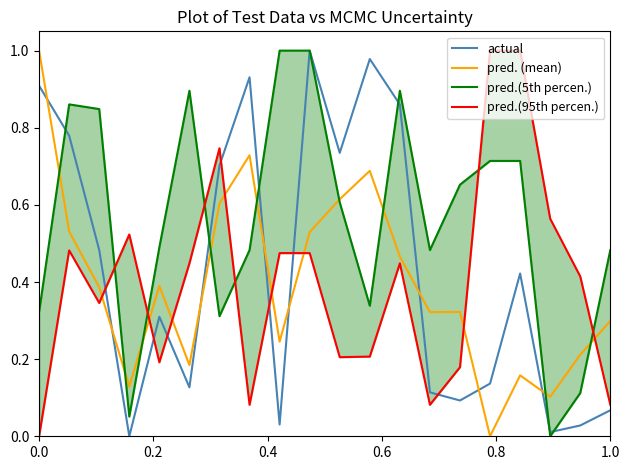

At which category is the sum across all series the highest?

9